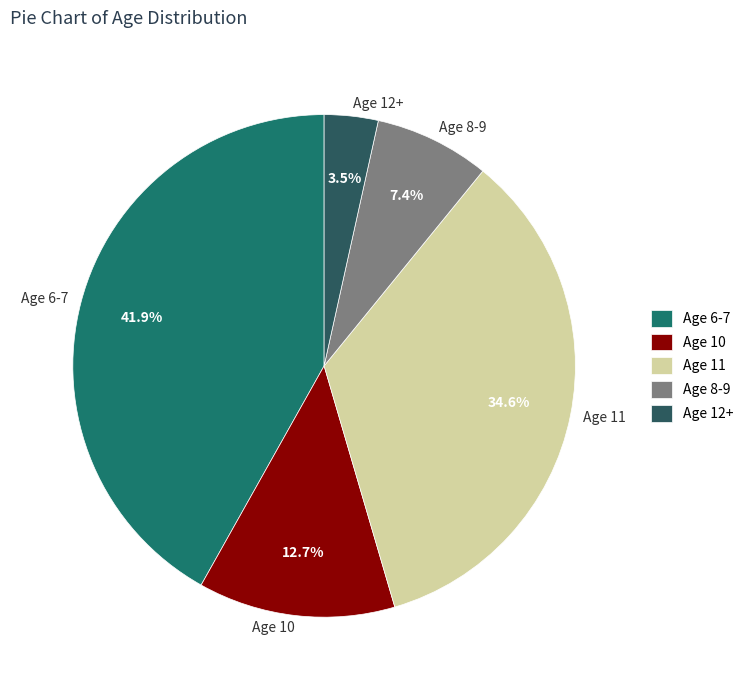

Is there a majority slice in this chart?

No